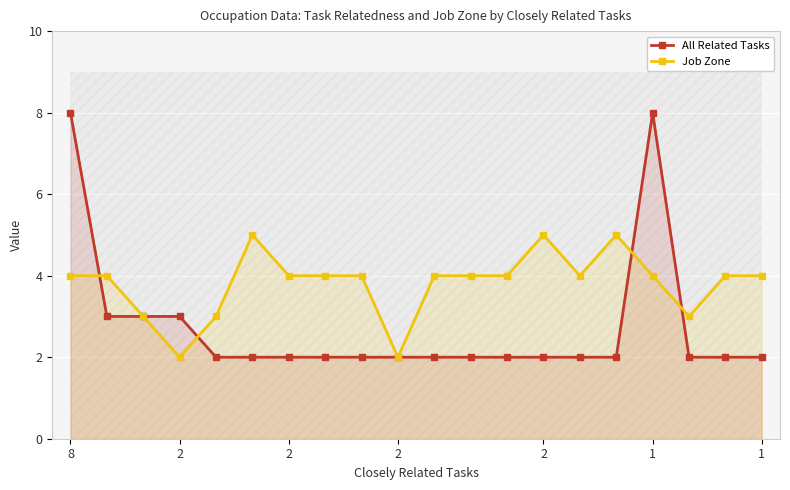

Read the All Related Tasks value at 15.

2